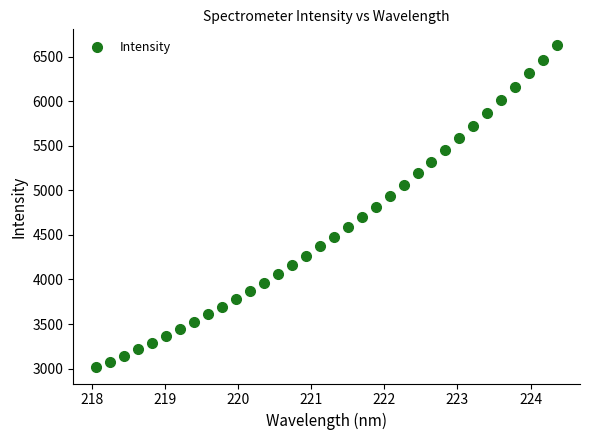

How many points are shown in the scatter plot?

34